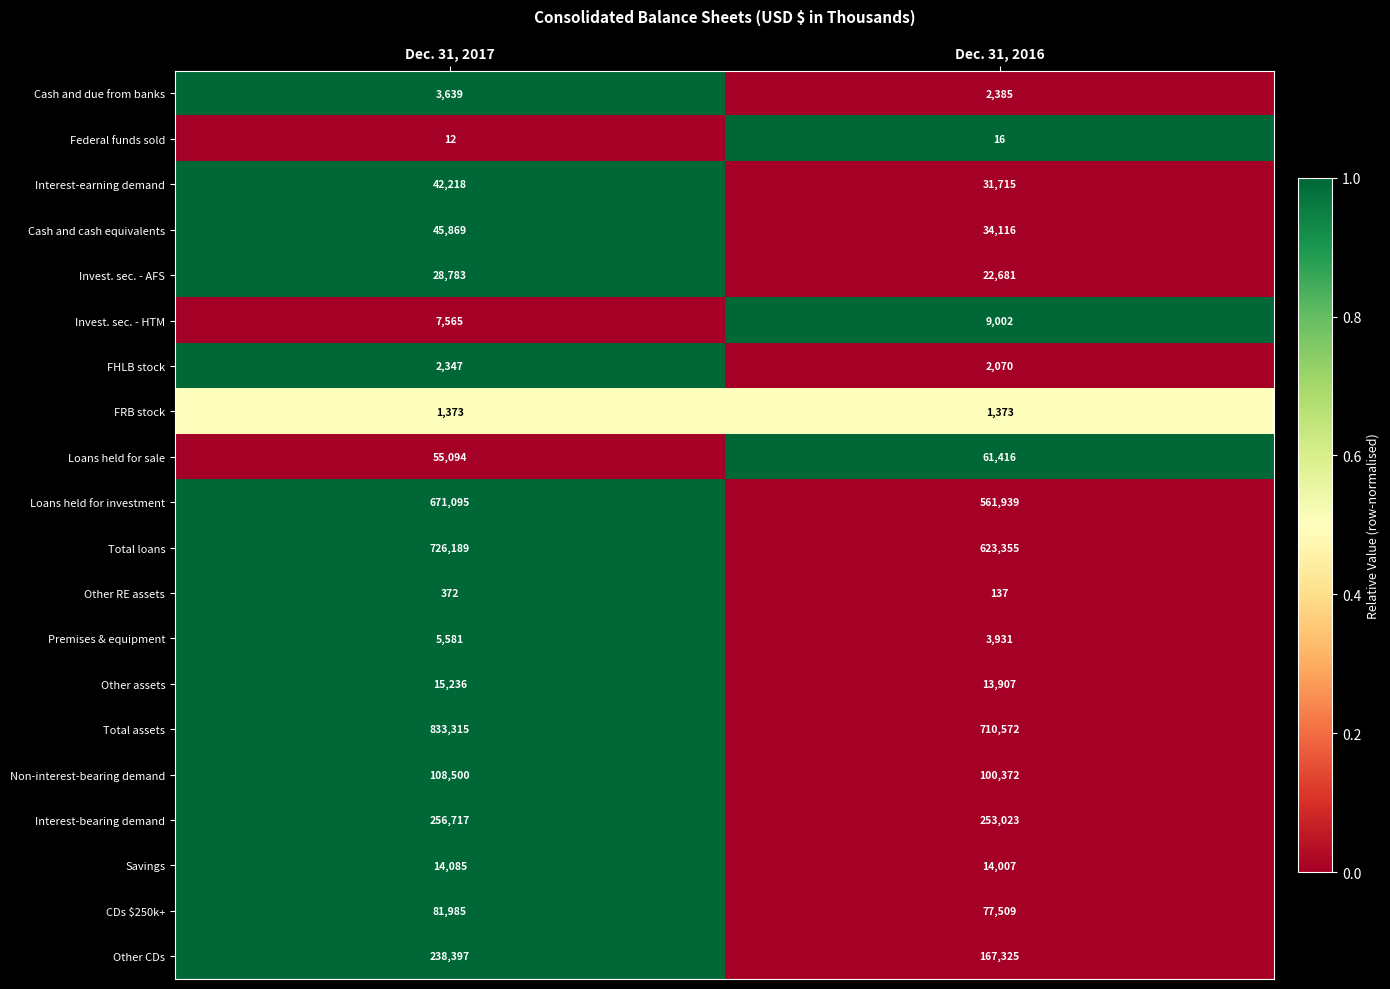

Which series has the widest spread of values?

Total assets